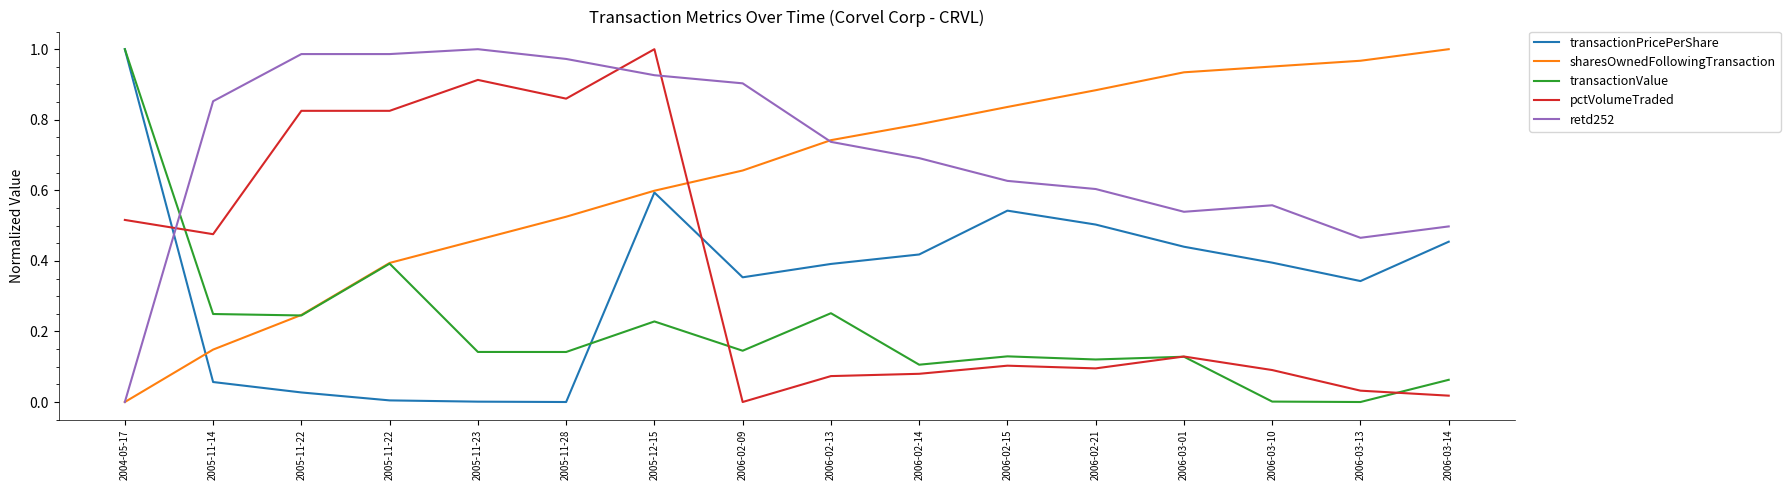

Is the value of transactionPricePerShare at 2004-05-17 greater than the value of transactionValue at 2005-11-23?

Yes